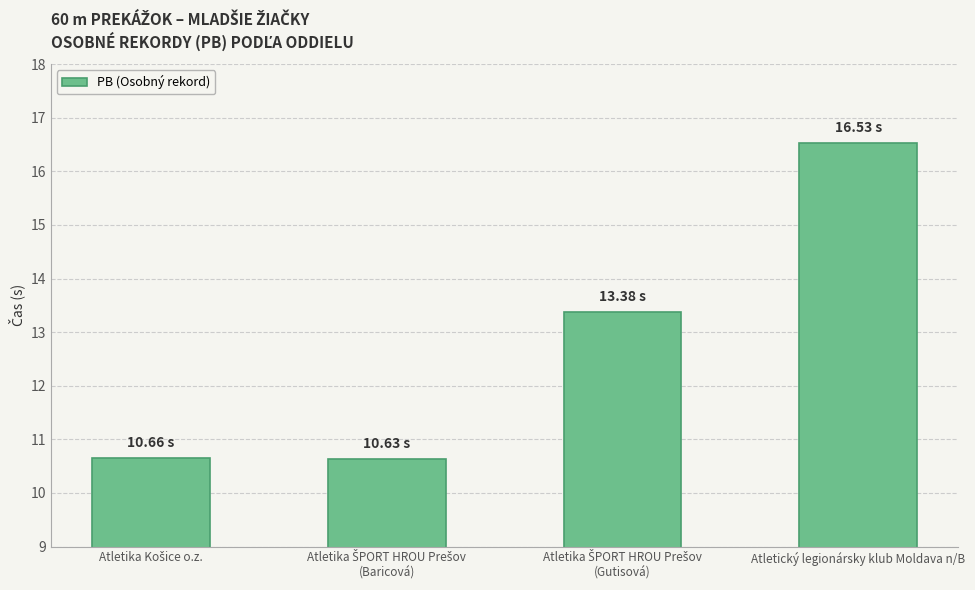

How many series are shown in this chart?

1